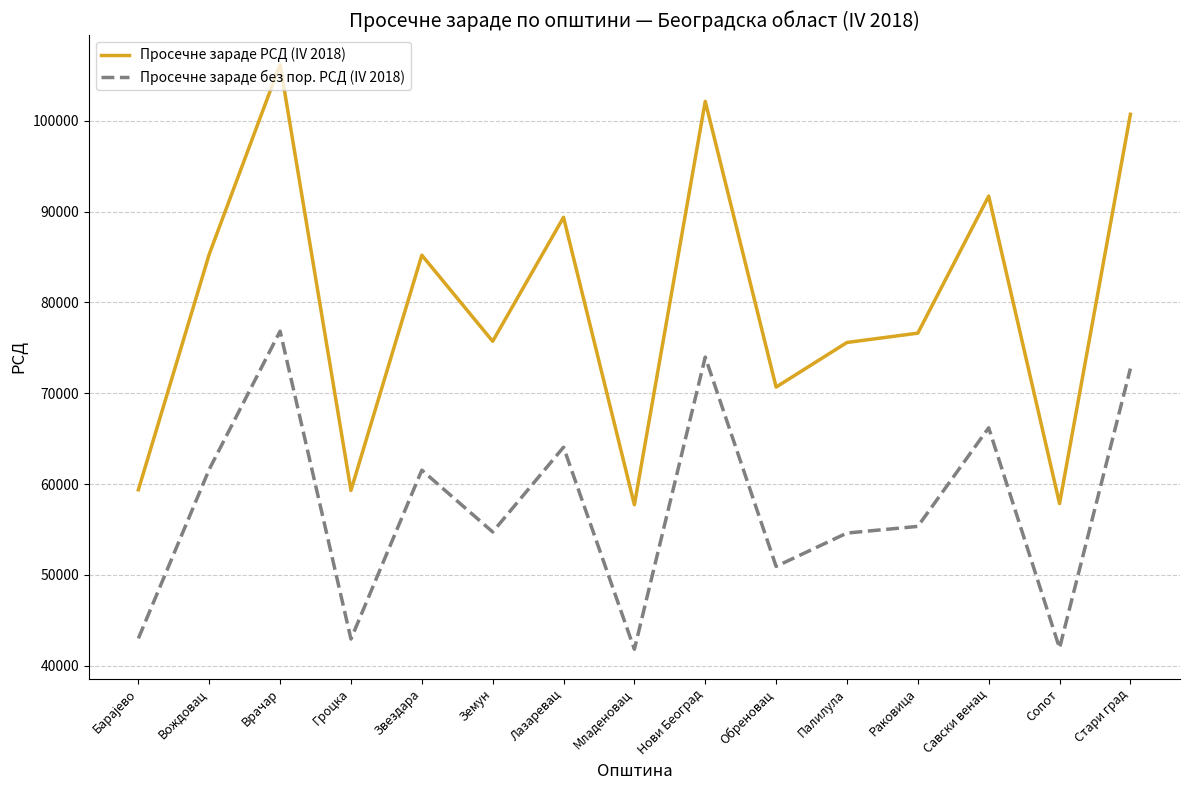

What is the total value across all series at Звездара?

146735